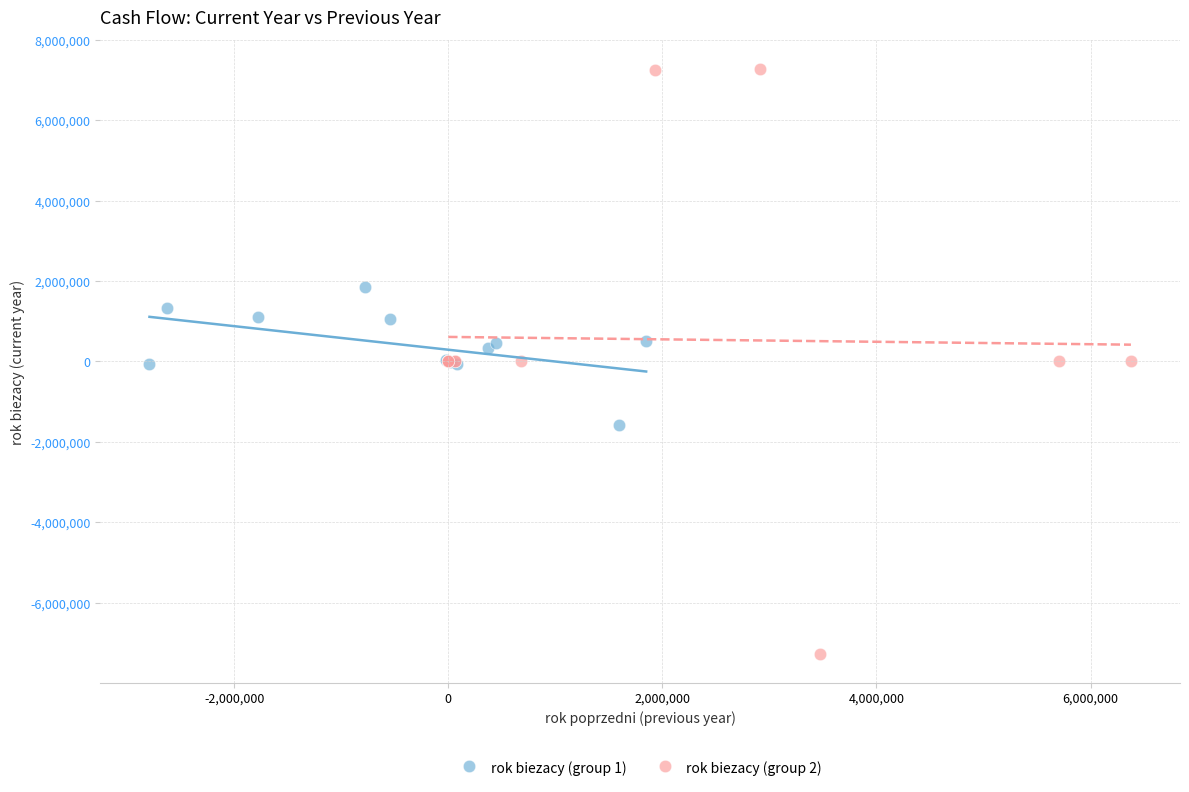

What are all the series names shown in the legend?

rok biezacy (group 1), rok biezacy (group 2)